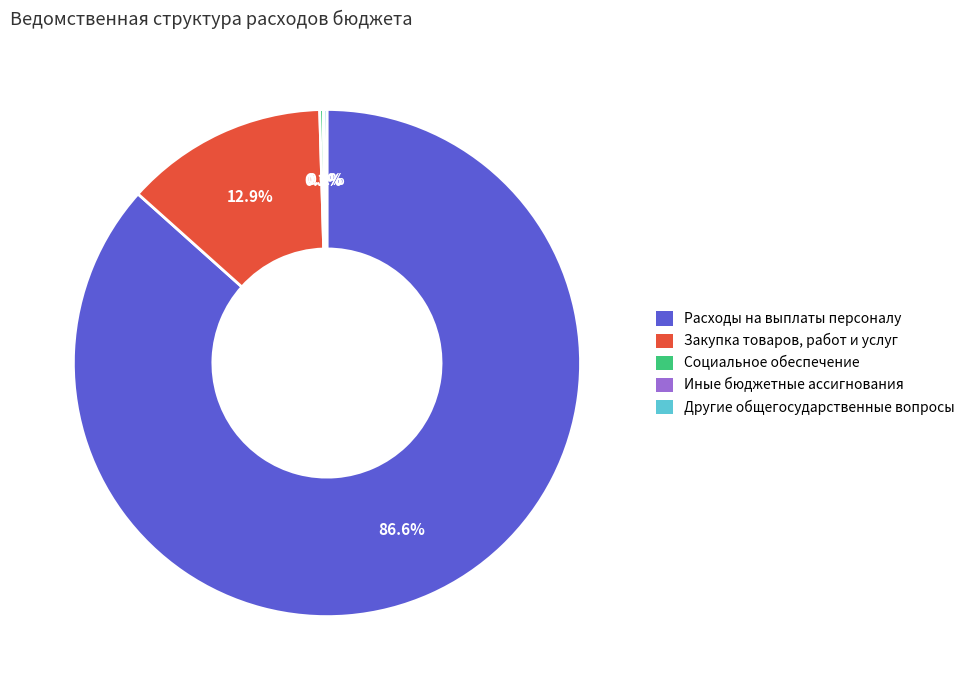

What is the largest slice in the pie chart?

Расходы на выплаты персоналу